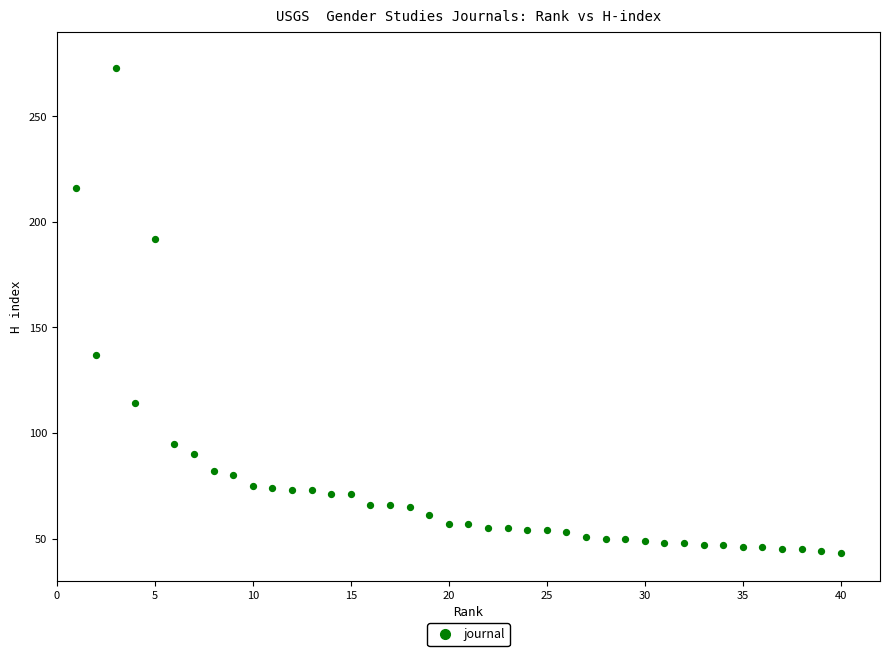

What is the range of Y values (max minus min)?

230